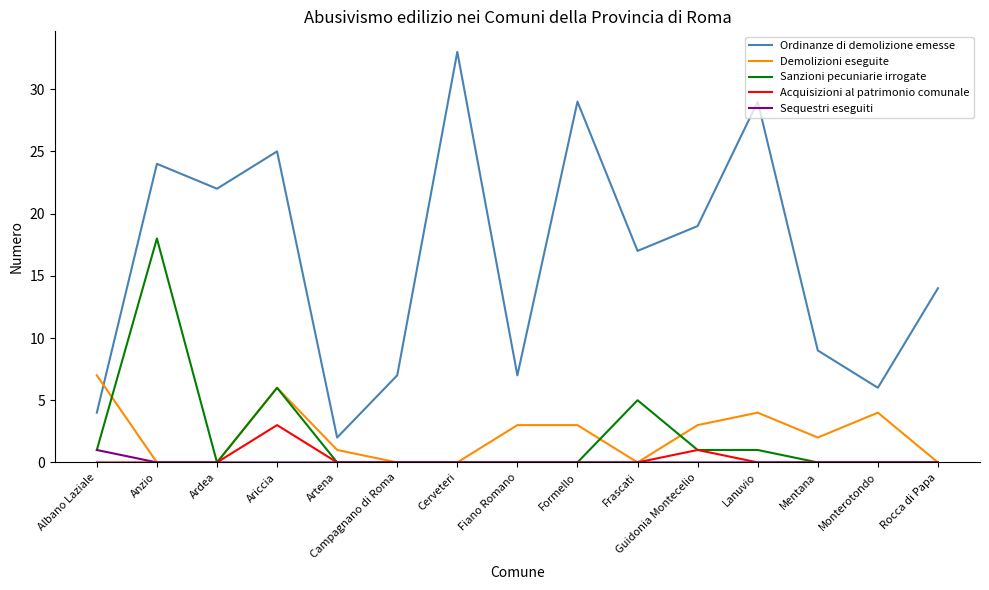

List the series in order of their peak value, highest first.

Ordinanze di demolizione emesse, Sanzioni pecuniarie irrogate, Demolizioni eseguite, Acquisizioni al patrimonio comunale, Sequestri eseguiti